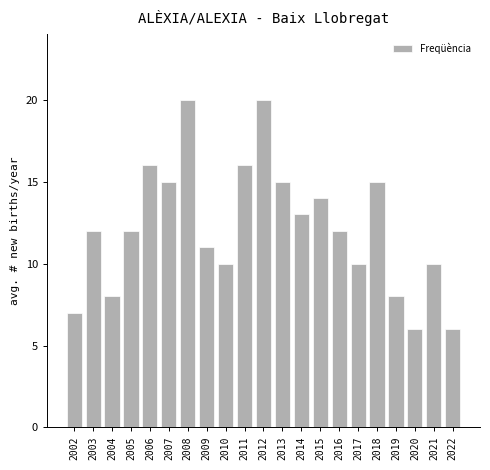

Reading left to right, transcribe all the data shown in this chart.

2002=7	2003=12	2004=8	2005=12	2006=16	2007=15	2008=20	2009=11	2010=10	2011=16	2012=20	2013=15	2014=13	2015=14	2016=12	2017=10	2018=15	2019=8	2020=6	2021=10	2022=6